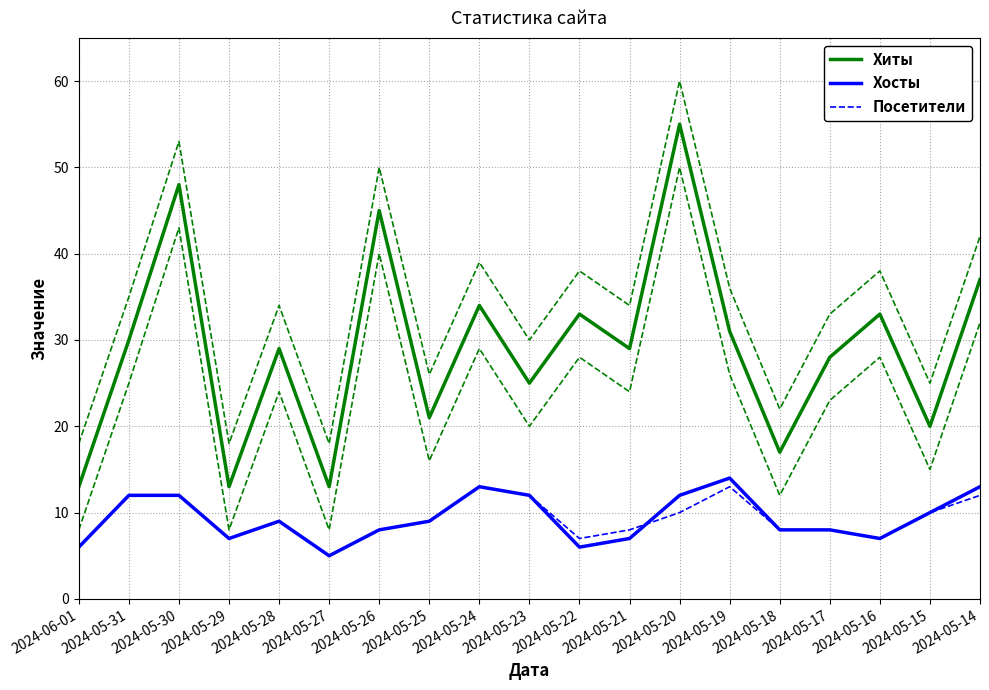

Reading right to left, list all the values displayed in this chart.

Хиты: 2024-05-14=37	2024-05-15=20	2024-05-16=33	2024-05-17=28	2024-05-18=17	2024-05-19=31	2024-05-20=55	2024-05-21=29	2024-05-22=33	2024-05-23=25	2024-05-24=34	2024-05-25=21	2024-05-26=45	2024-05-27=13	2024-05-28=29	2024-05-29=13	2024-05-30=48	2024-05-31=30	2024-06-01=13
Хосты: 2024-05-14=13	2024-05-15=10	2024-05-16=7	2024-05-17=8	2024-05-18=8	2024-05-19=14	2024-05-20=12	2024-05-21=7	2024-05-22=6	2024-05-23=12	2024-05-24=13	2024-05-25=9	2024-05-26=8	2024-05-27=5	2024-05-28=9	2024-05-29=7	2024-05-30=12	2024-05-31=12	2024-06-01=6
Посетители: 2024-05-14=12	2024-05-15=10	2024-05-16=7	2024-05-17=8	2024-05-18=8	2024-05-19=13	2024-05-20=10	2024-05-21=8	2024-05-22=7	2024-05-23=12	2024-05-24=13	2024-05-25=9	2024-05-26=8	2024-05-27=5	2024-05-28=9	2024-05-29=7	2024-05-30=12	2024-05-31=12	2024-06-01=6